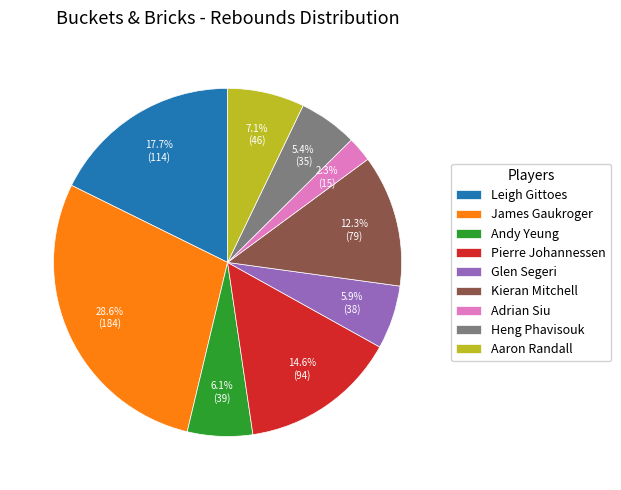

Combined, what portion of the pie is Leigh Gittoes and Adrian Siu?

20.0%